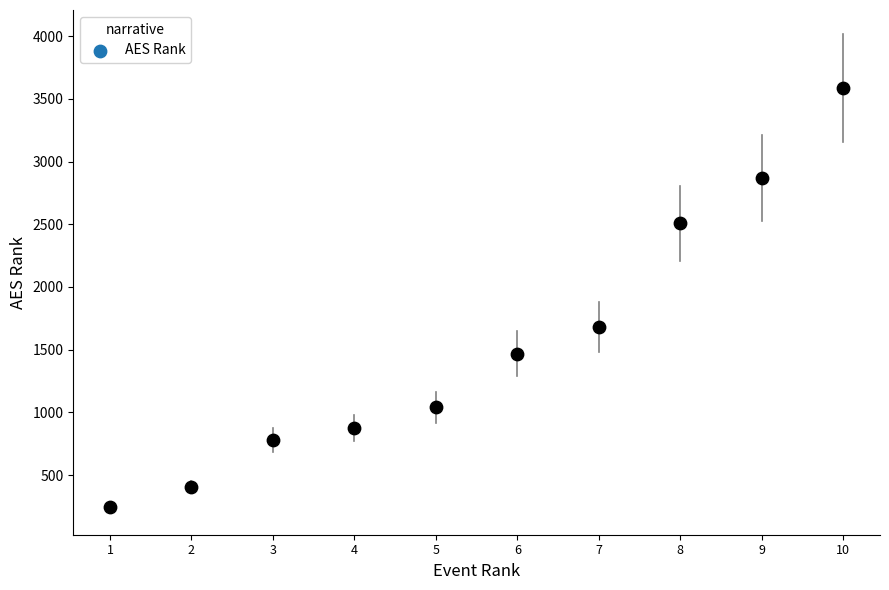

What Y value in the scatter plot is closest to 1916?

1680